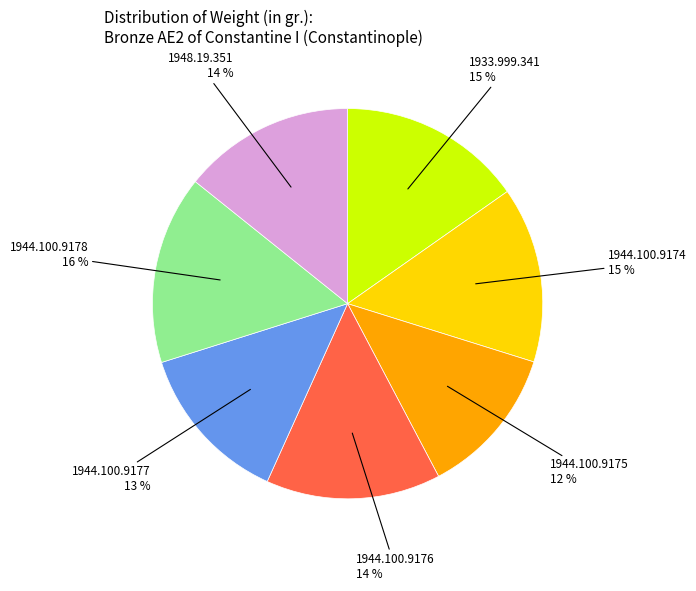

Does any single category account for the majority?

No